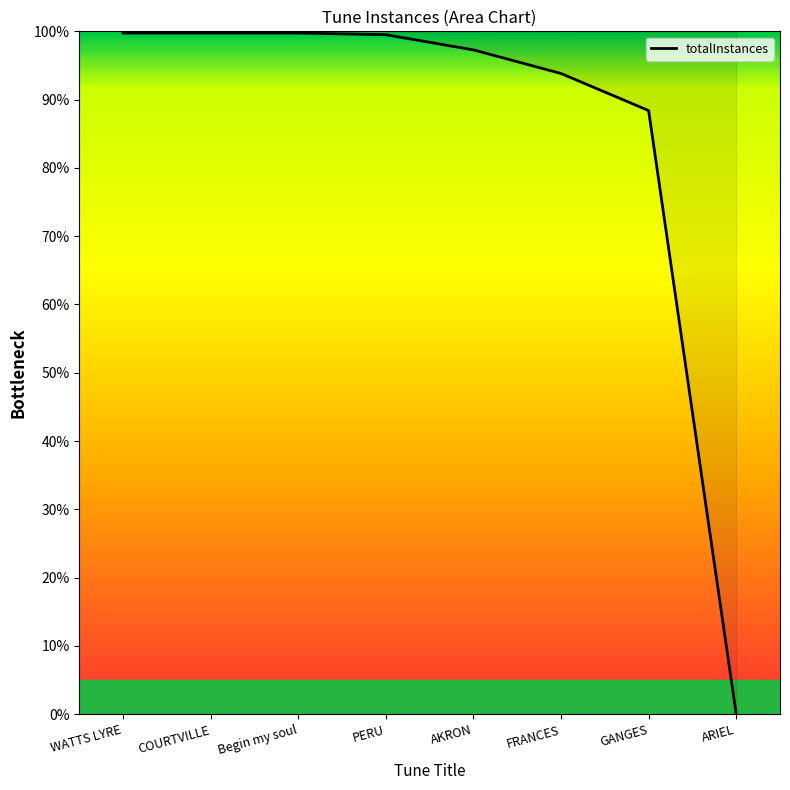

Which label corresponds to the smallest value in the chart?

ARIEL